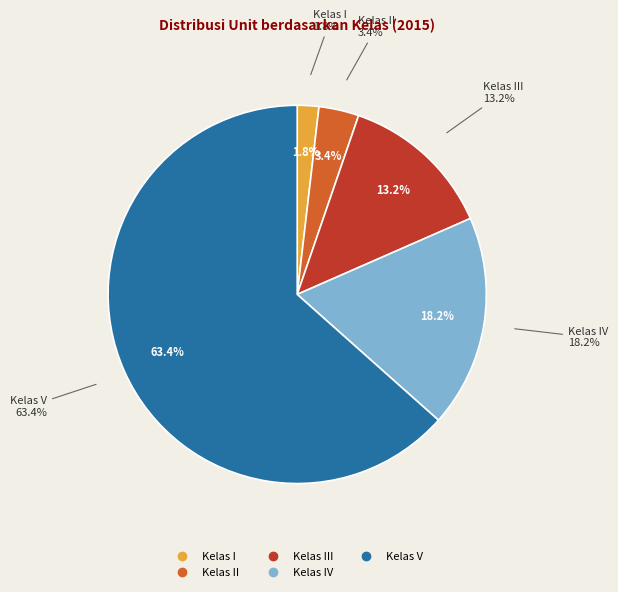

Is Kelas IV the majority of the pie?

No